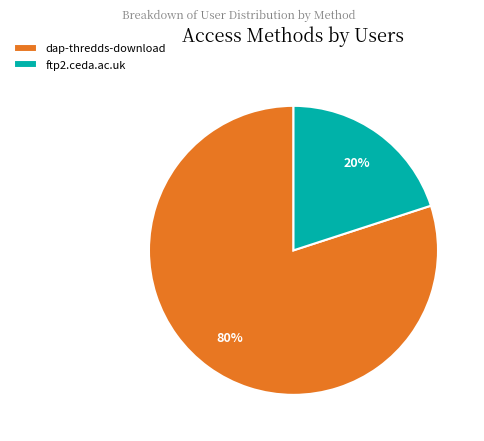

How many slices are in this pie chart?

2